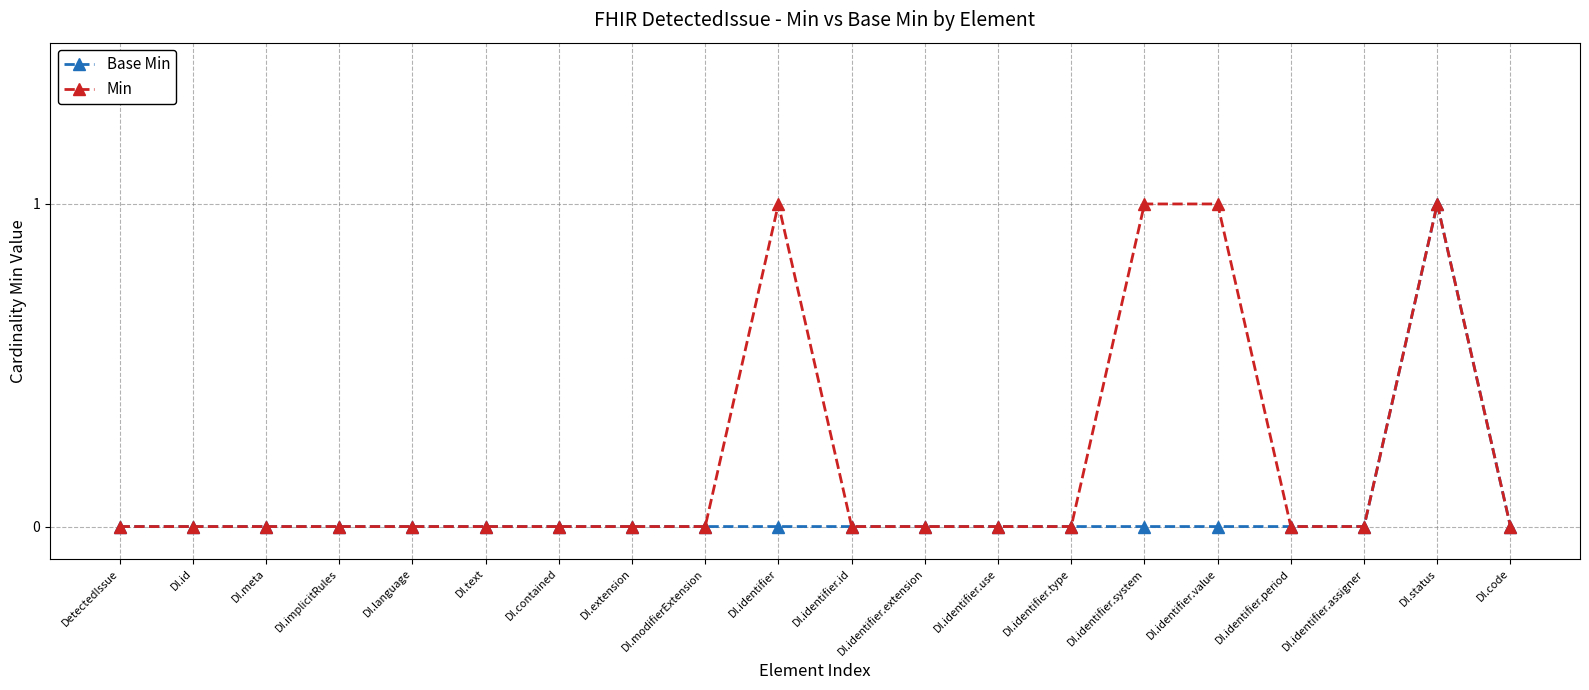

Which series has the largest total across all categories?

Min